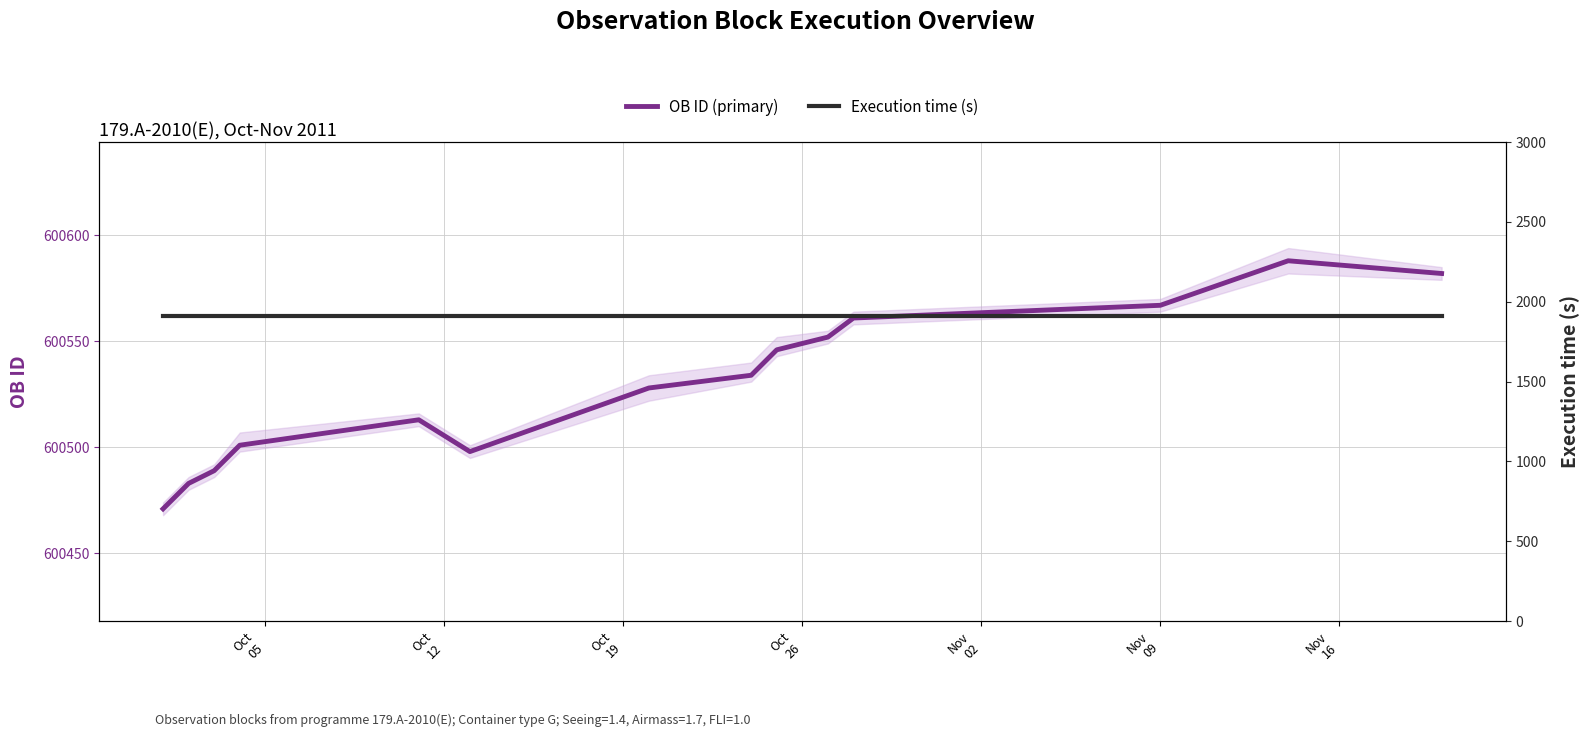

Does the chart display data point markers on the line(s)?

No